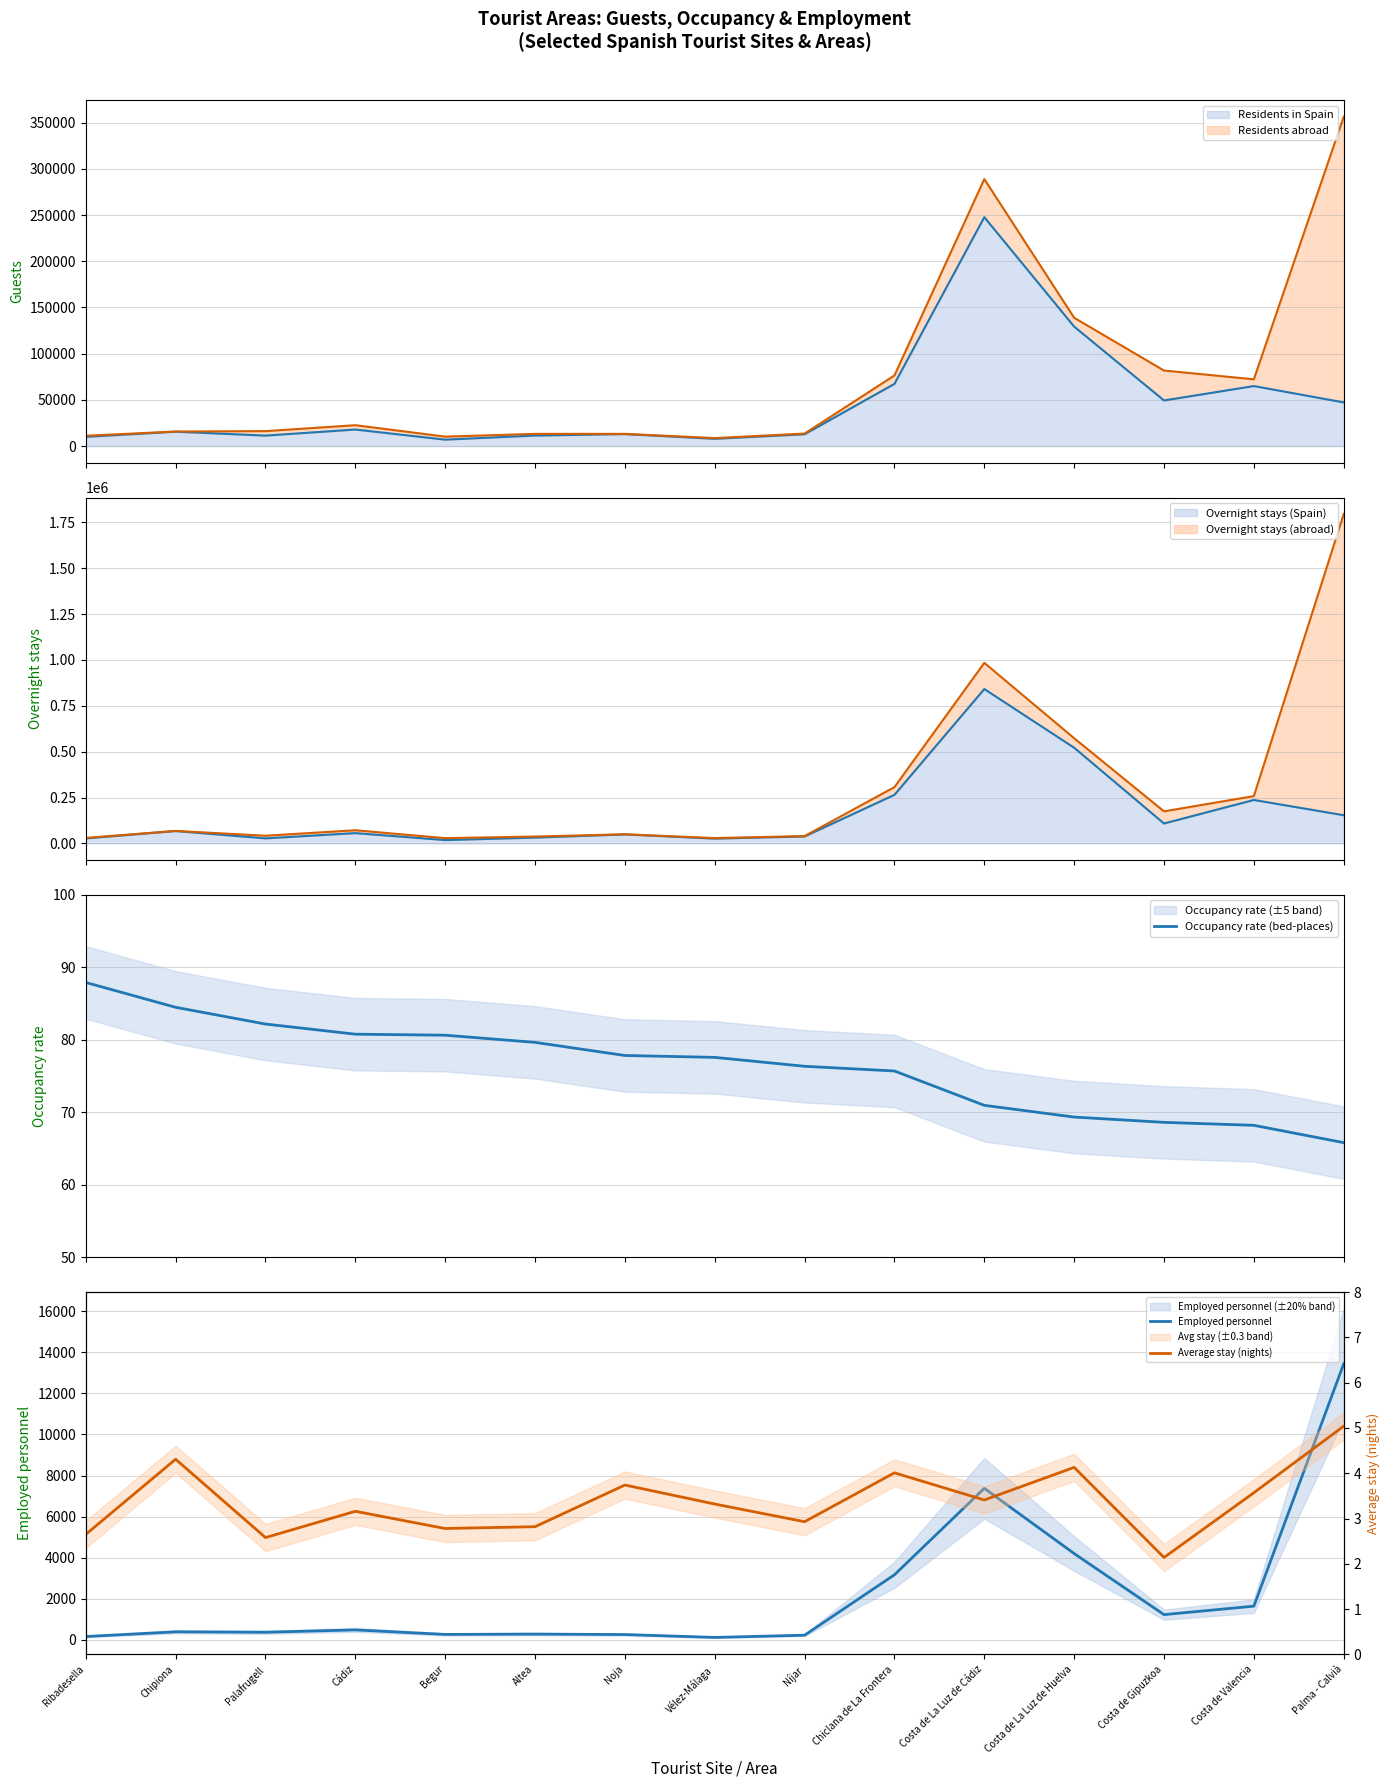

True or false: Average stay (nights) has a value of 3.7 at Palafrugell.

False